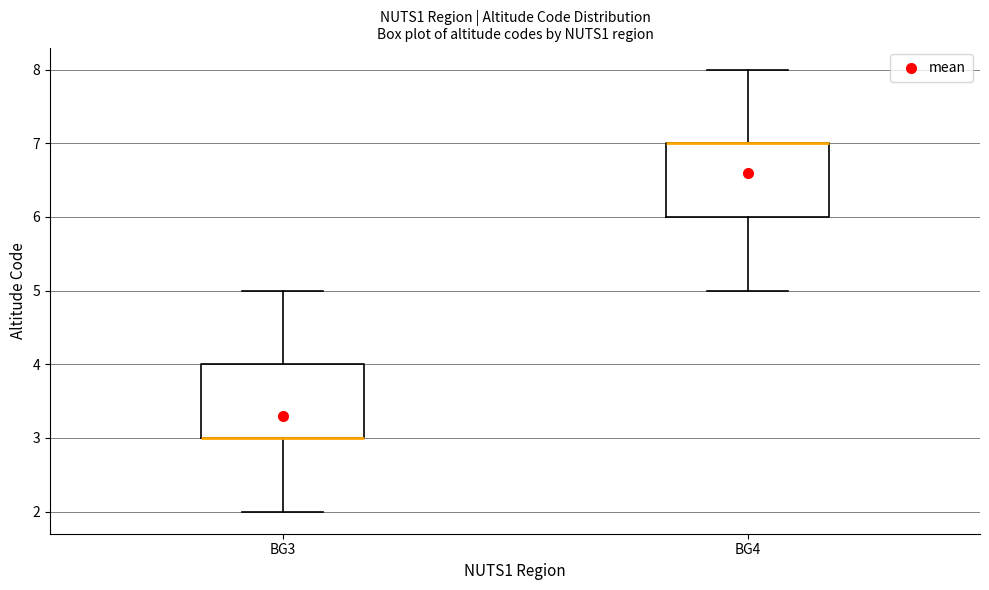

Where is the upper edge of the box for BG4 on the y-axis? The values are not printed on the chart, so give them approximately, as read against the axis.

7